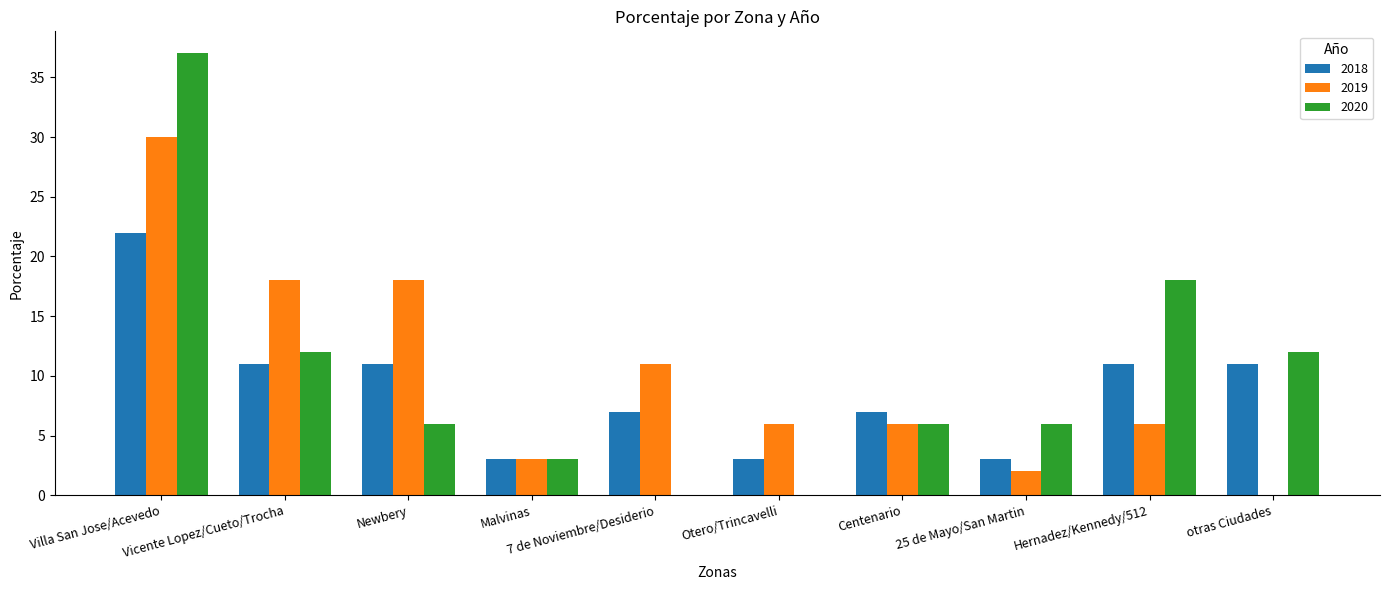

What are all the series names shown in the legend?

2018, 2019, 2020